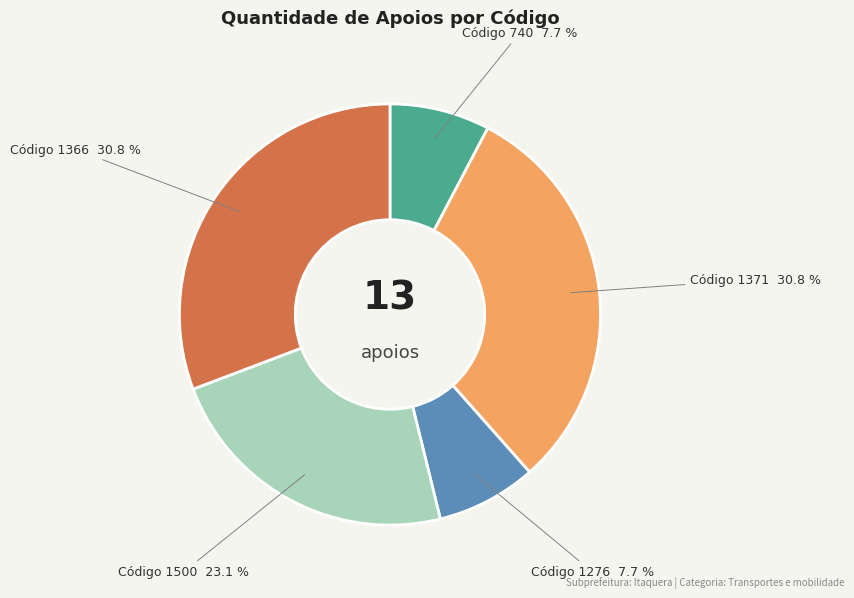

To the nearest percent, what is the average slice percentage?

20%